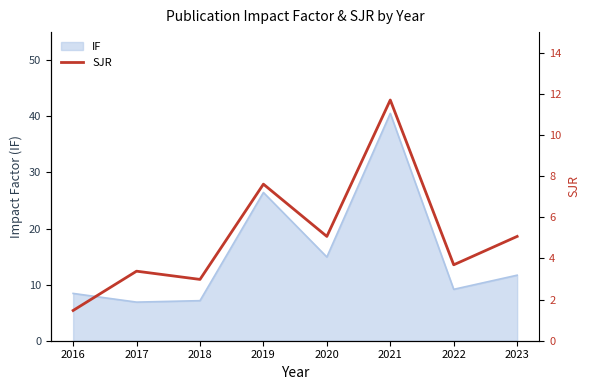

Where does the data first go above 5?

2019